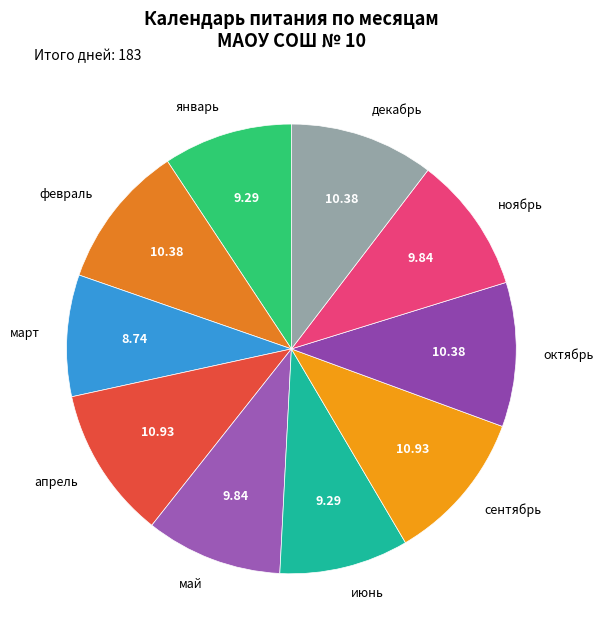

What is the smallest slice in the pie chart?

март